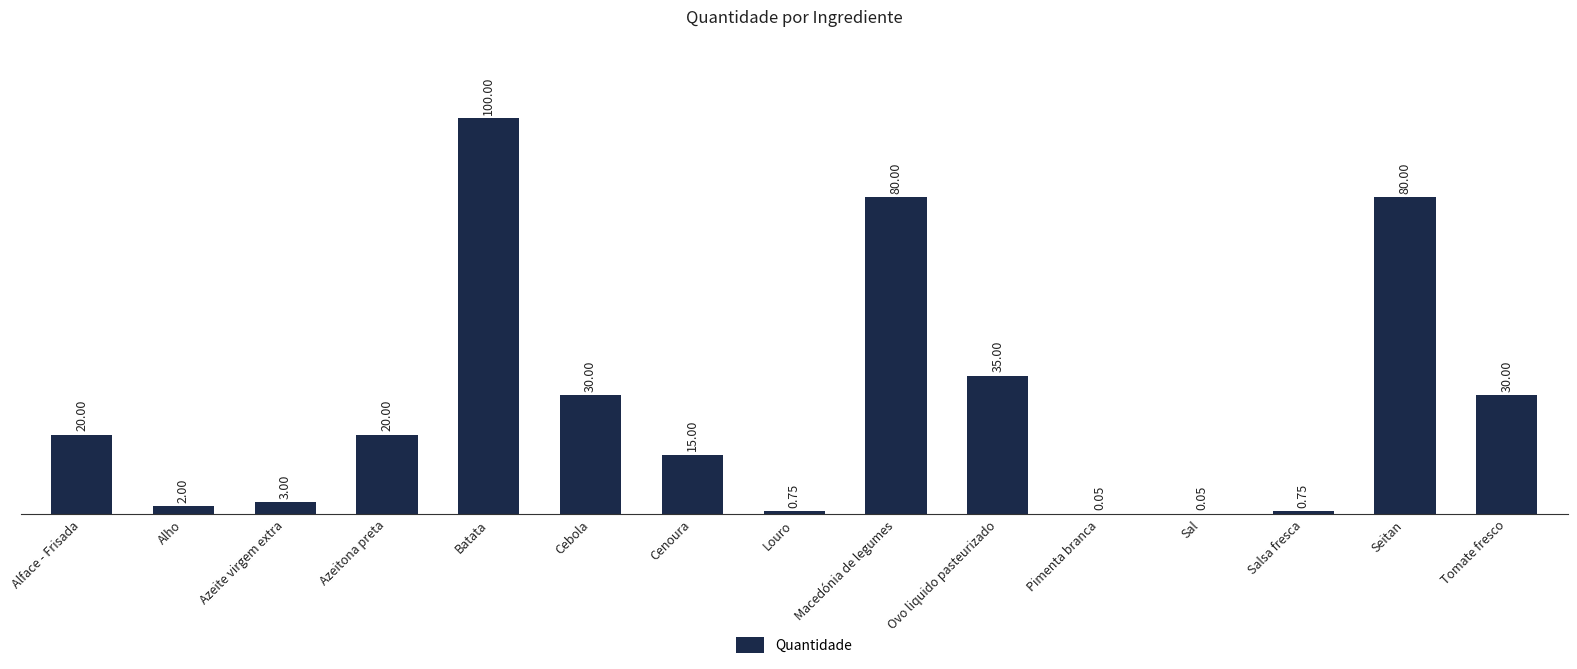

At which label is the value closest to 50?

Ovo liquido pasteurizado